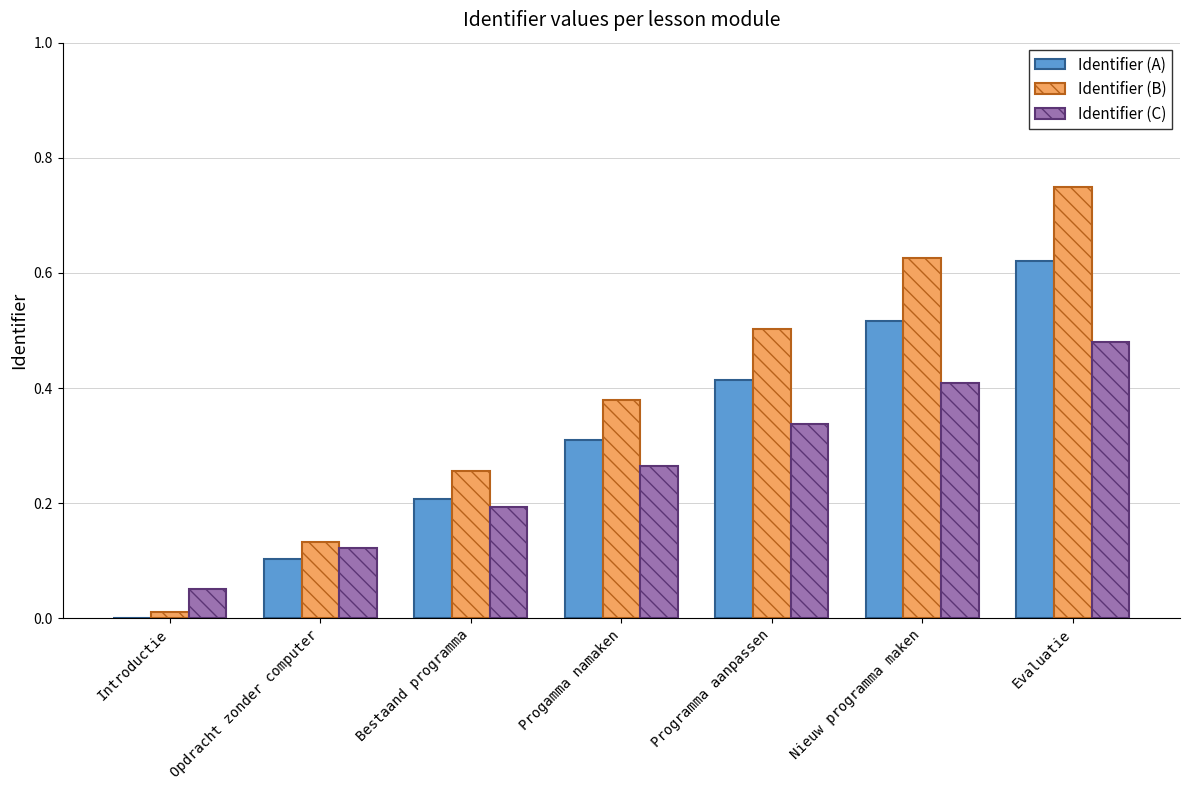

Which series has the largest range (max minus min)?

Identifier (B)